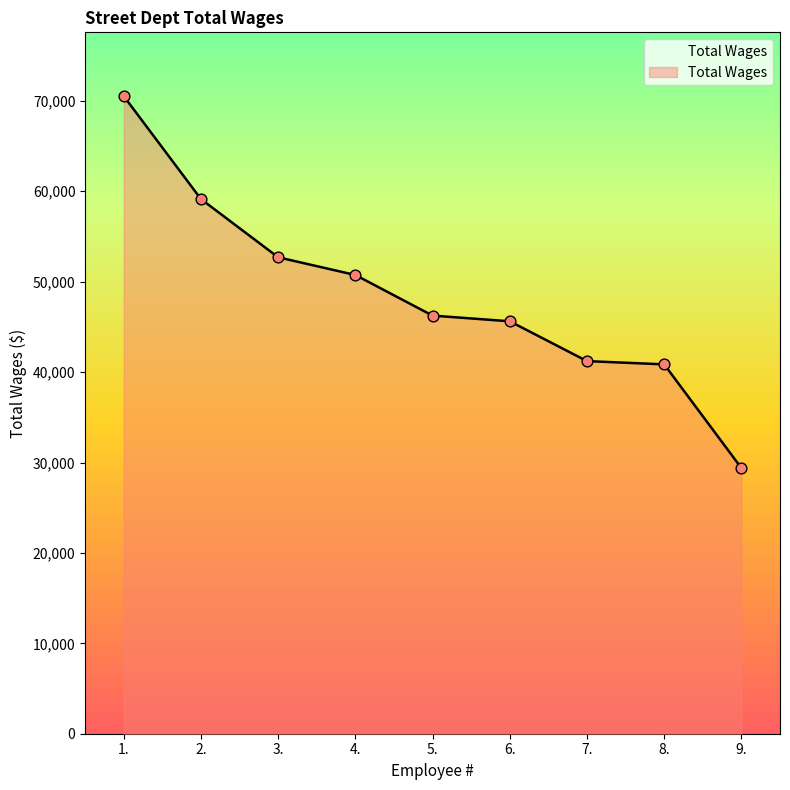

What is the change in value from 4. to 9.?

-21357